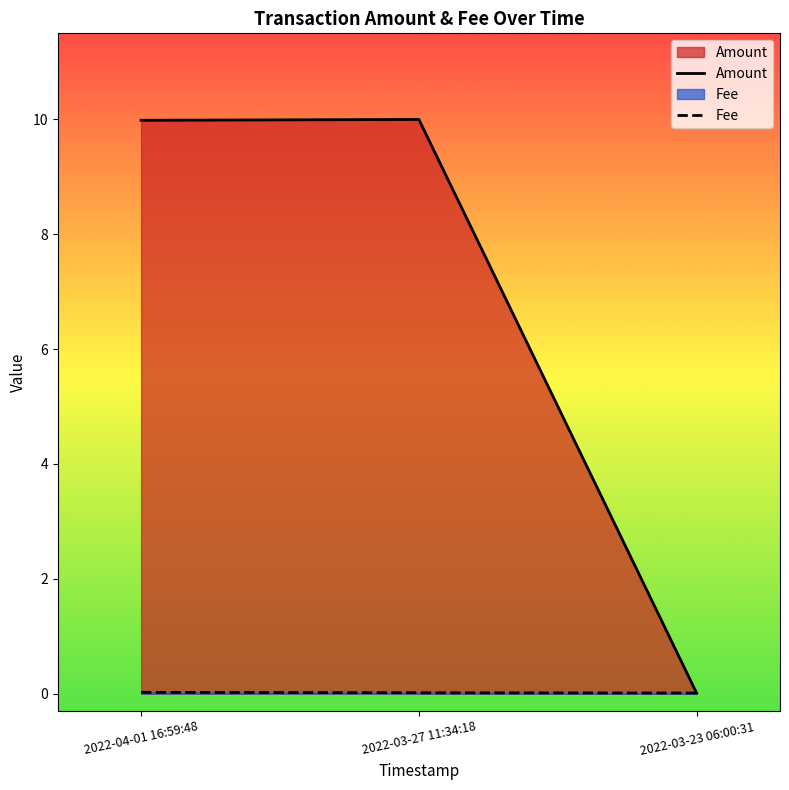

What is the sum of all Amount values?

20.0